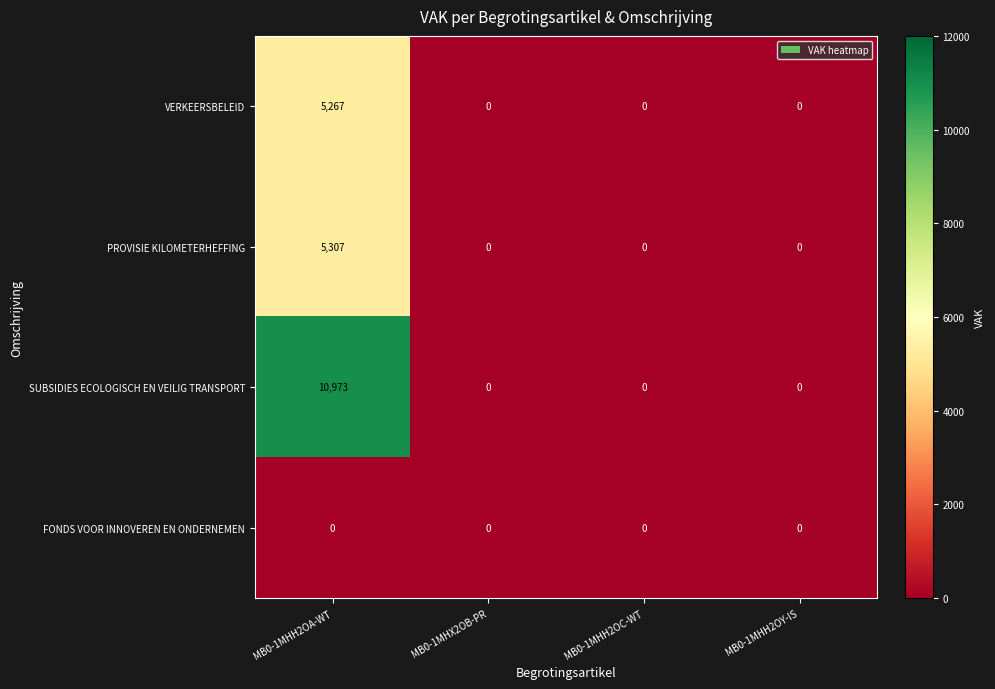

Reading right to left, what are all the values shown in this chart?

VERKEERSBELEID: 0	0	0	5267
PROVISIE KILOMETERHEFFING: 0	0	0	5307
SUBSIDIES ECOLOGISCH EN VEILIG TRANSPORT: 0	0	0	10973
FONDS VOOR INNOVEREN EN ONDERNEMEN: 0	0	0	0